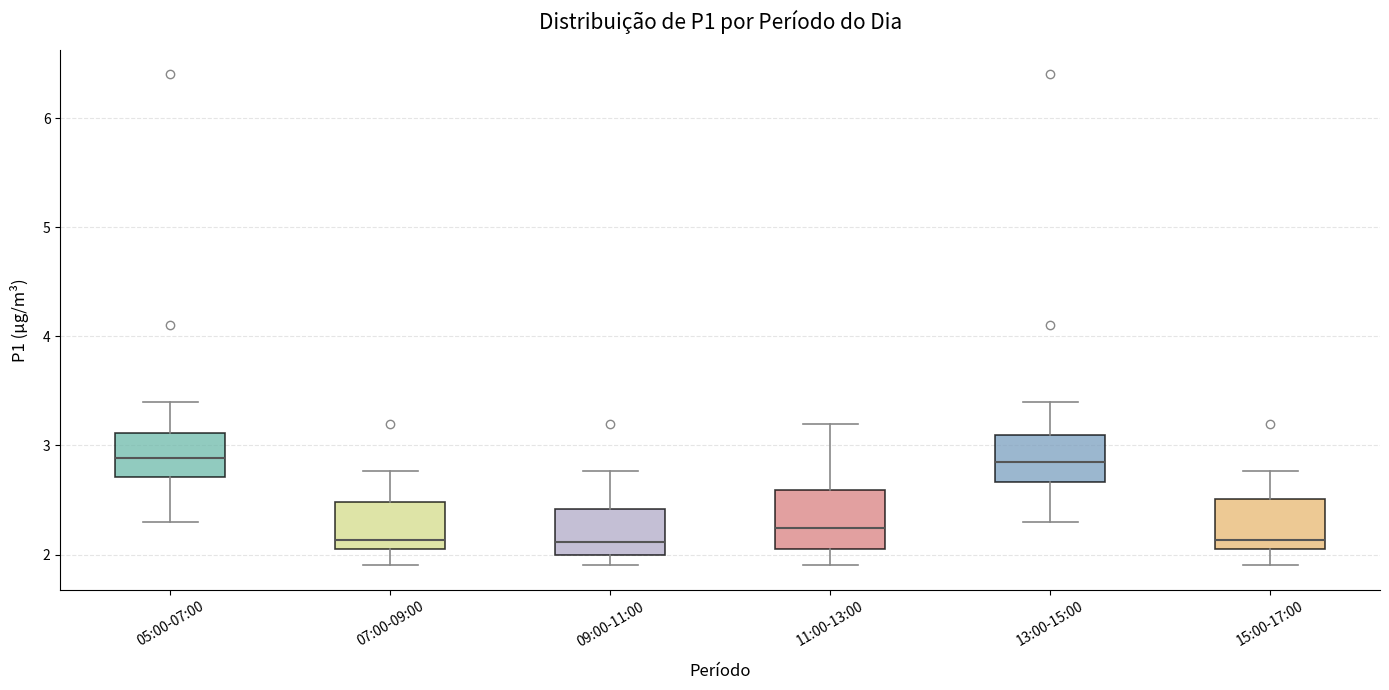

Reading left to right, transcribe this box plot: for each box, give where its median line is, the range the box spans, and where its two whiskers end, as read against the y-axis. The values are not printed on the chart, so give them approximately, as read against the axis.

05:00-07:00: median 2.9, box 2.7 to 3.1, whiskers 2.3 to 3.4
07:00-09:00: median 2.1 (just above the box's lower edge), box 2.1 to 2.5, whiskers 1.9 to 2.8
09:00-11:00: median 2.1, box 2.0 to 2.4, whiskers 1.9 to 2.8
11:00-13:00: median 2.2, box 2.1 to 2.6, whiskers 1.9 to 3.2
13:00-15:00: median 2.9, box 2.7 to 3.1, whiskers 2.3 to 3.4
15:00-17:00: median 2.1 (just above the box's lower edge), box 2.1 to 2.5, whiskers 1.9 to 2.8